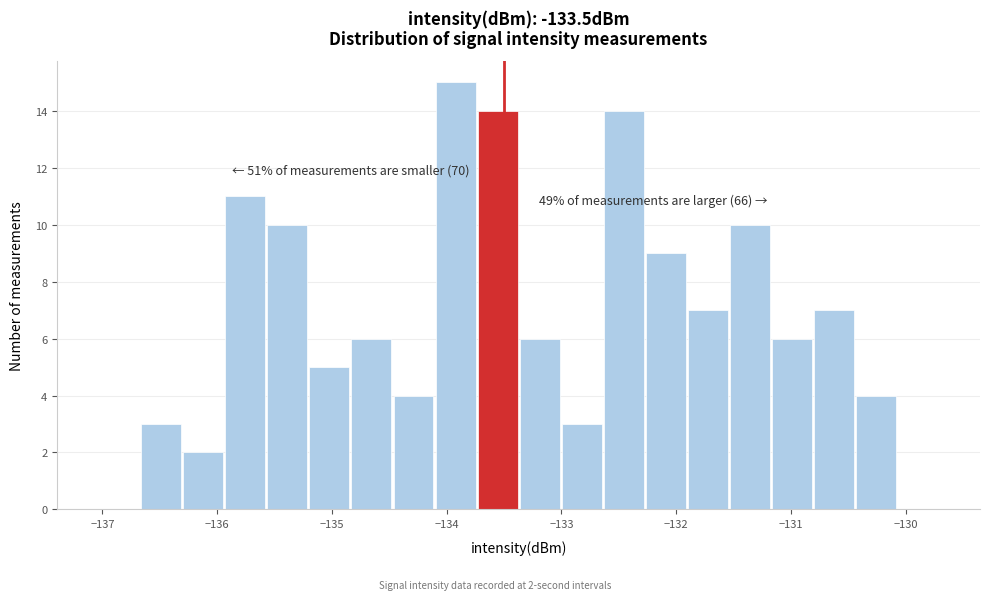

Around what value on the x-axis is the tallest bar? Give the approximate position of its centre, as read against the axis.

-133.9